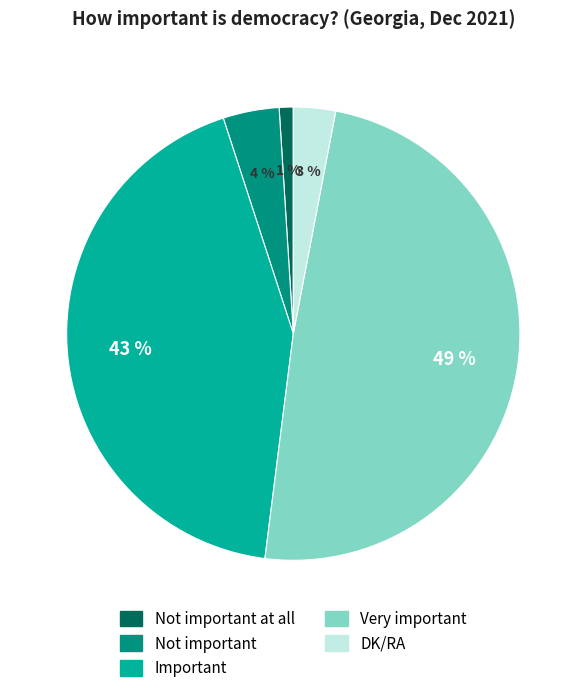

Is the sum of DK/RA and Not important greater than half?

No